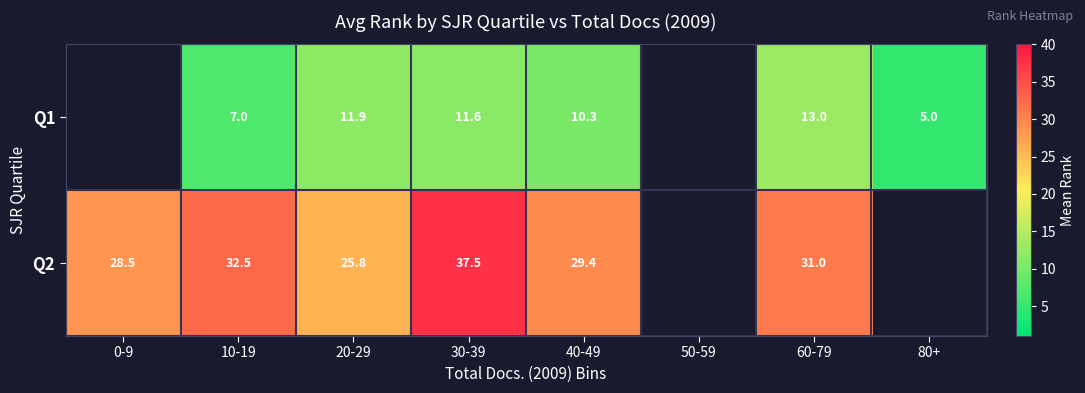

Between 10-19 and 20-29, which series saw the biggest shift?

Q2